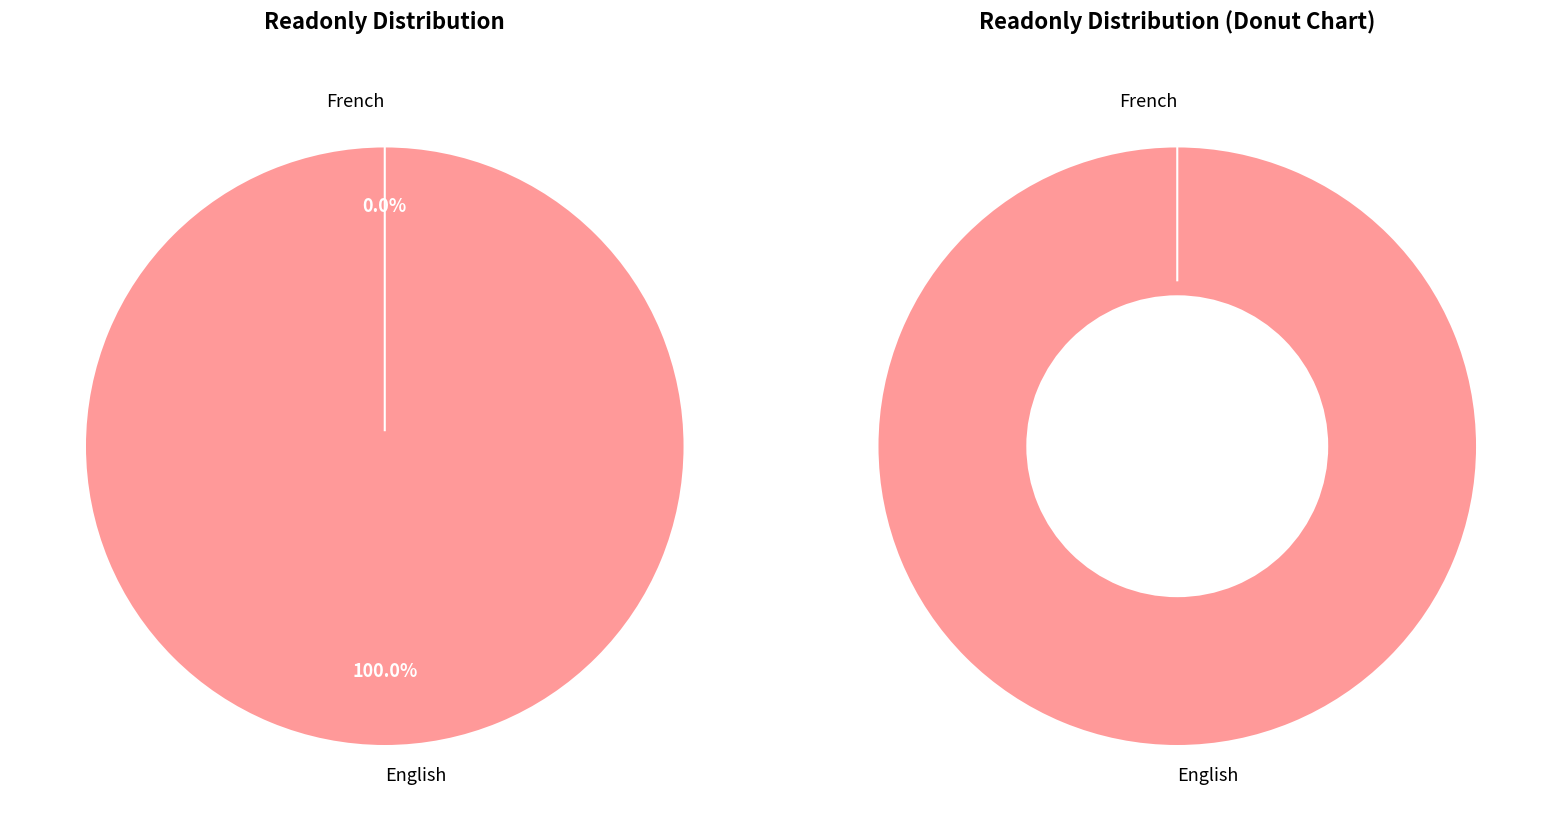

Rank the categories by value from highest to lowest.

English, French